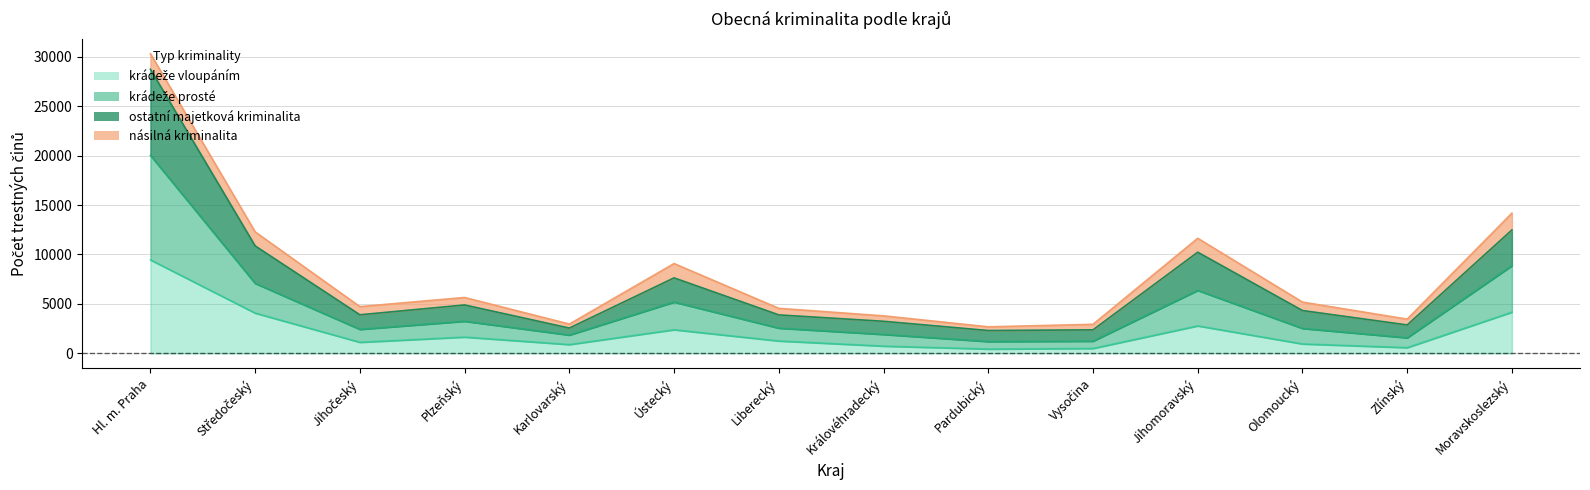

True or false: krádeže prosté and krádeže vloupáním cross at least once.

False